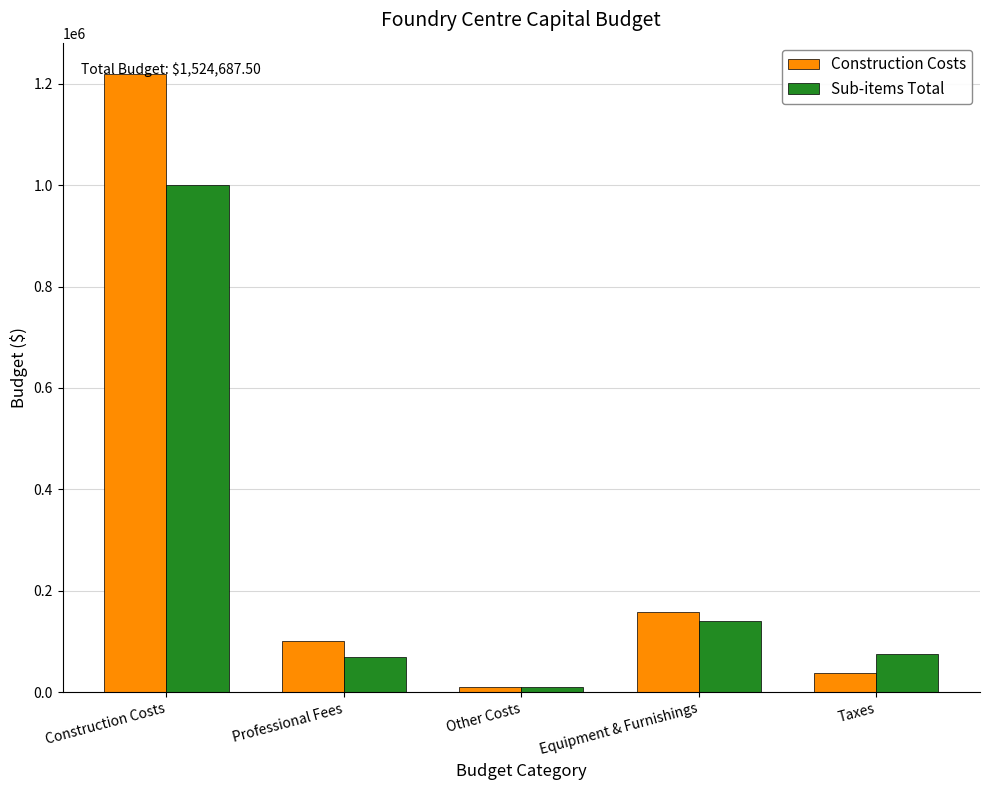

List the labels in order of Construction Costs value, largest first.

Construction Costs, Equipment & Furnishings, Professional Fees, Taxes, Other Costs